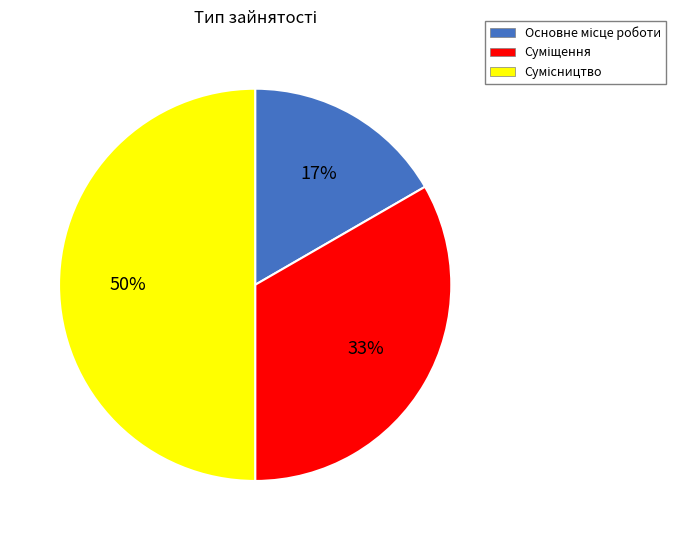

To the nearest percent, what is the average slice percentage?

33%